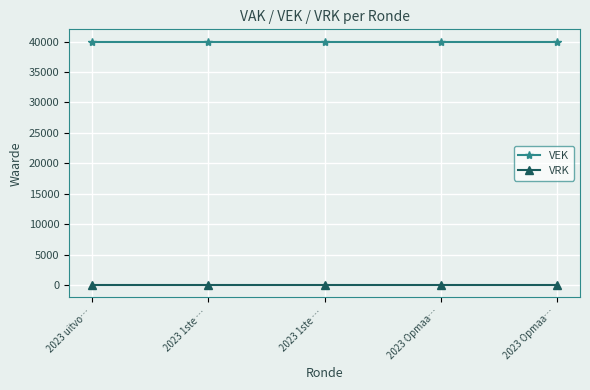

How many distinct data groups are displayed?

2